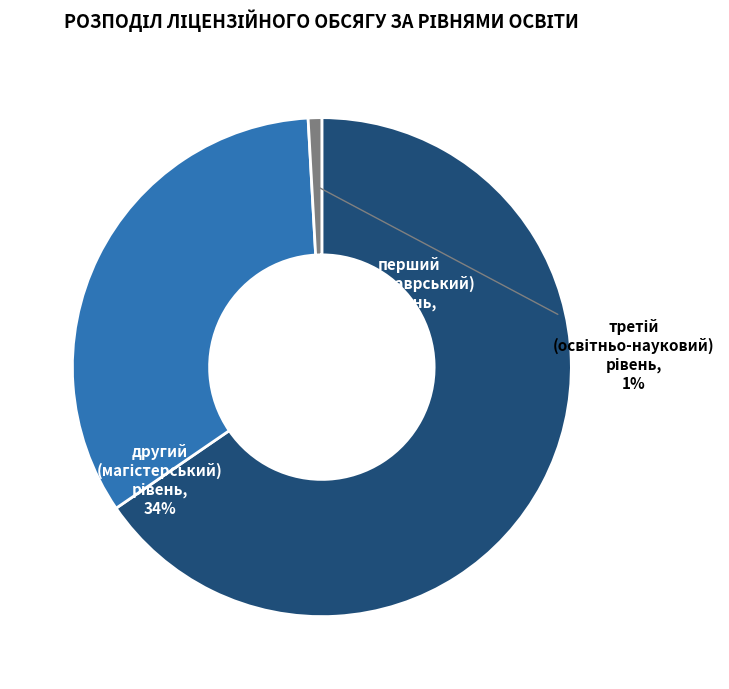

Between третій (освітньо-науковий) рівень and другий (магістерський) рівень, which is larger?

другий (магістерський) рівень